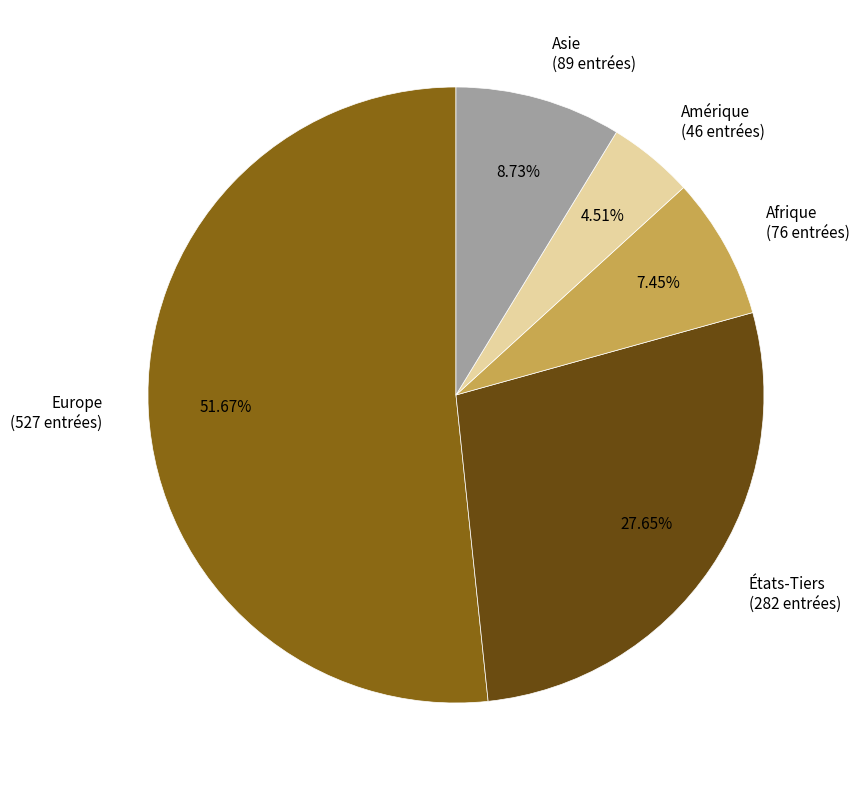

Combined, do Asie and Europe account for over 50%?

Yes